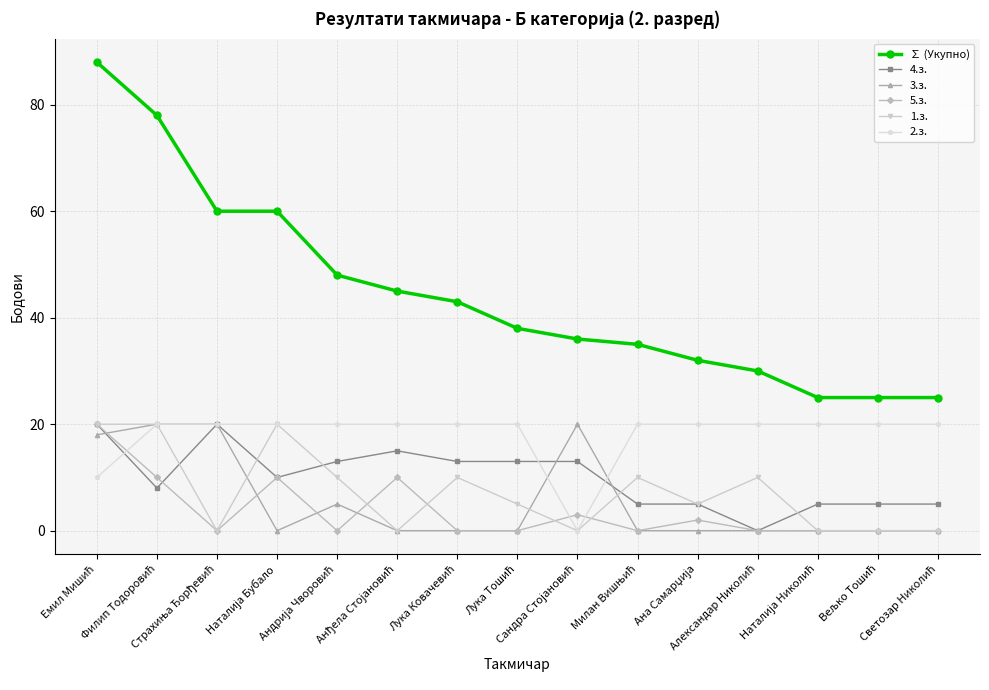

What are all the series names shown in the legend?

∑ (Укупно), 4.з., 3.з., 5.з., 1.з., 2.з.